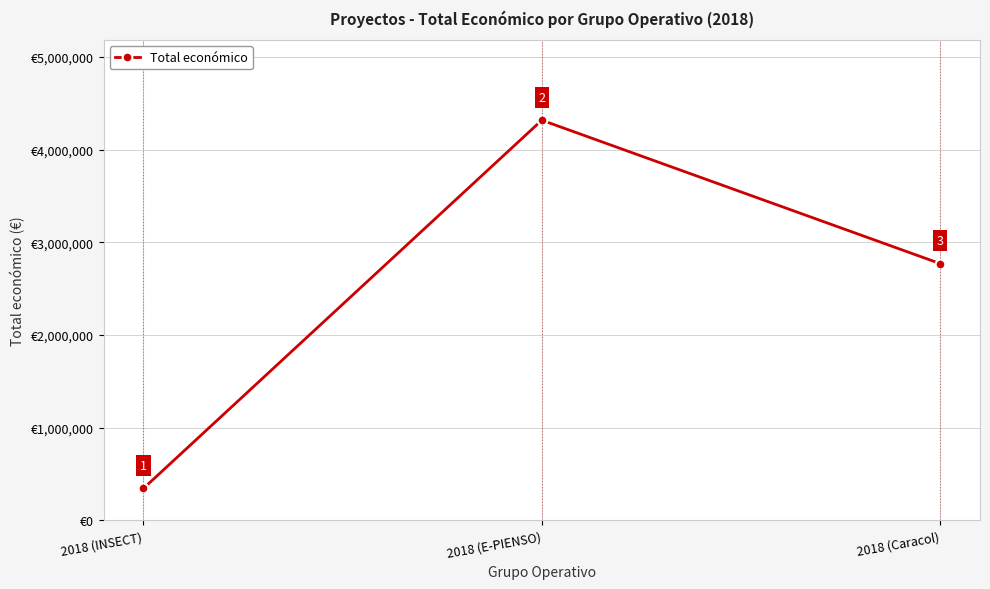

Is it true that the value at 2018 (INSECT) is 560029?

False